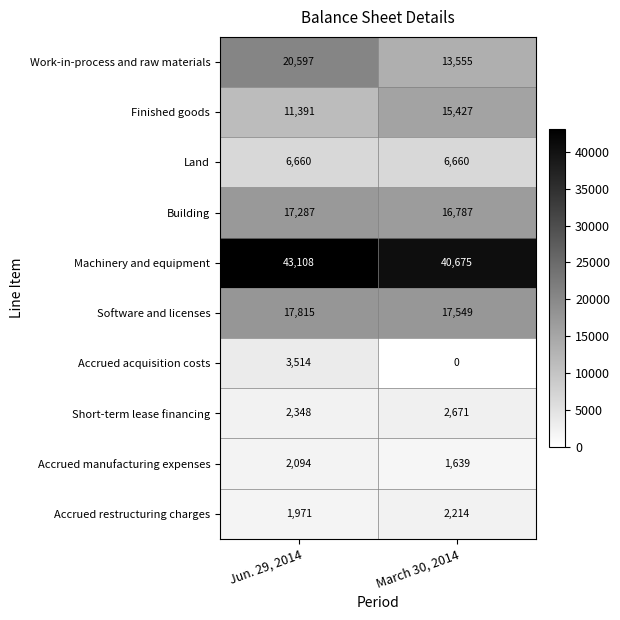

What is the difference between the maximum and minimum values in the Accrued manufacturing expenses series?

455